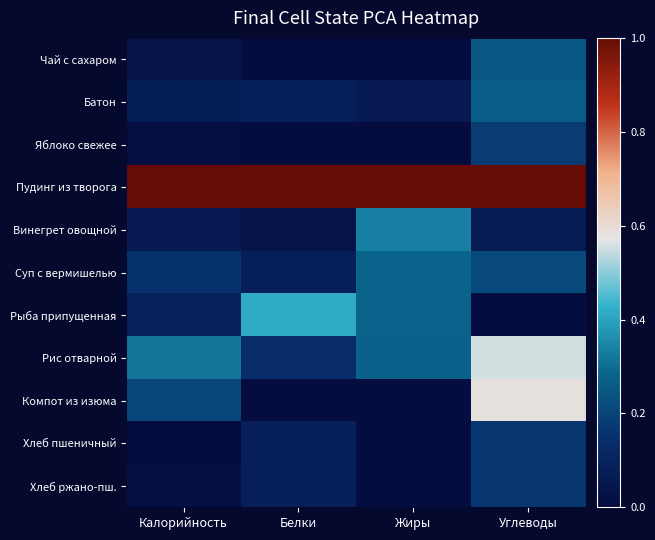

Which series has the widest spread of values?

Компот из изюма